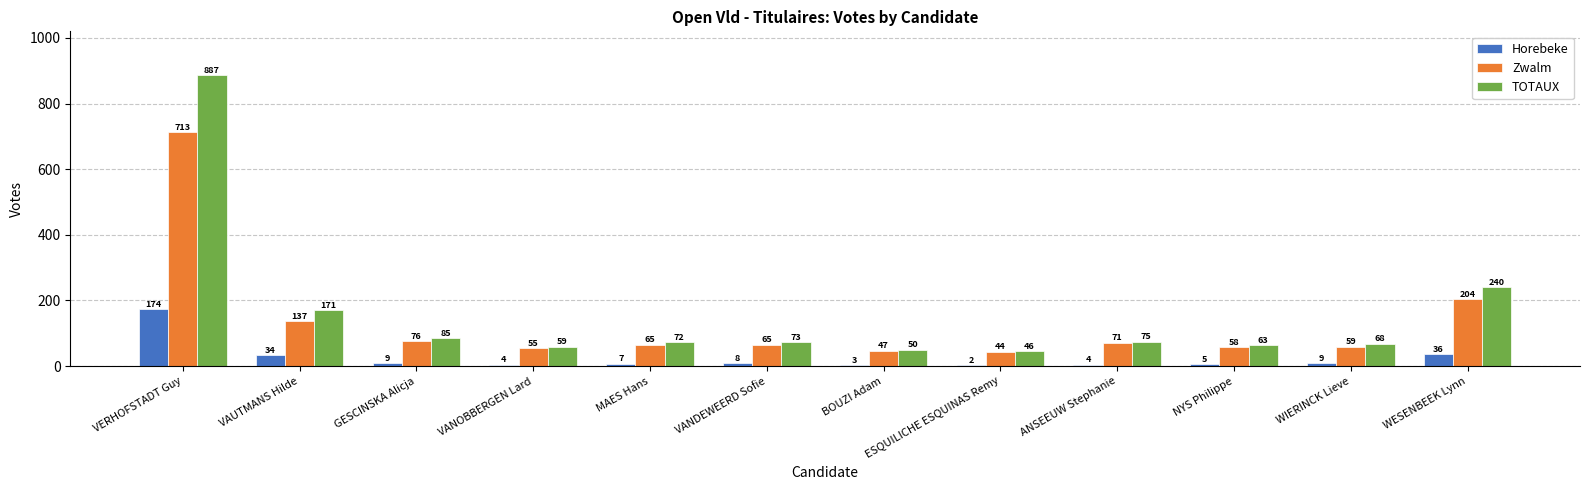

What is the sum of the Zwalm values at GESCINSKA Alicja and VANDEWEERD Sofie?

141